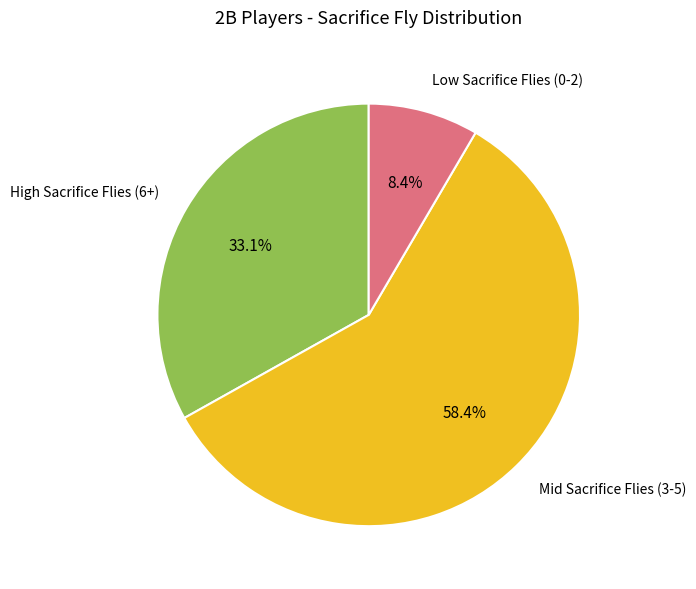

What is the ratio of the value at High Sacrifice Flies (6+) to the value at Low Sacrifice Flies (0-2)?

3.9